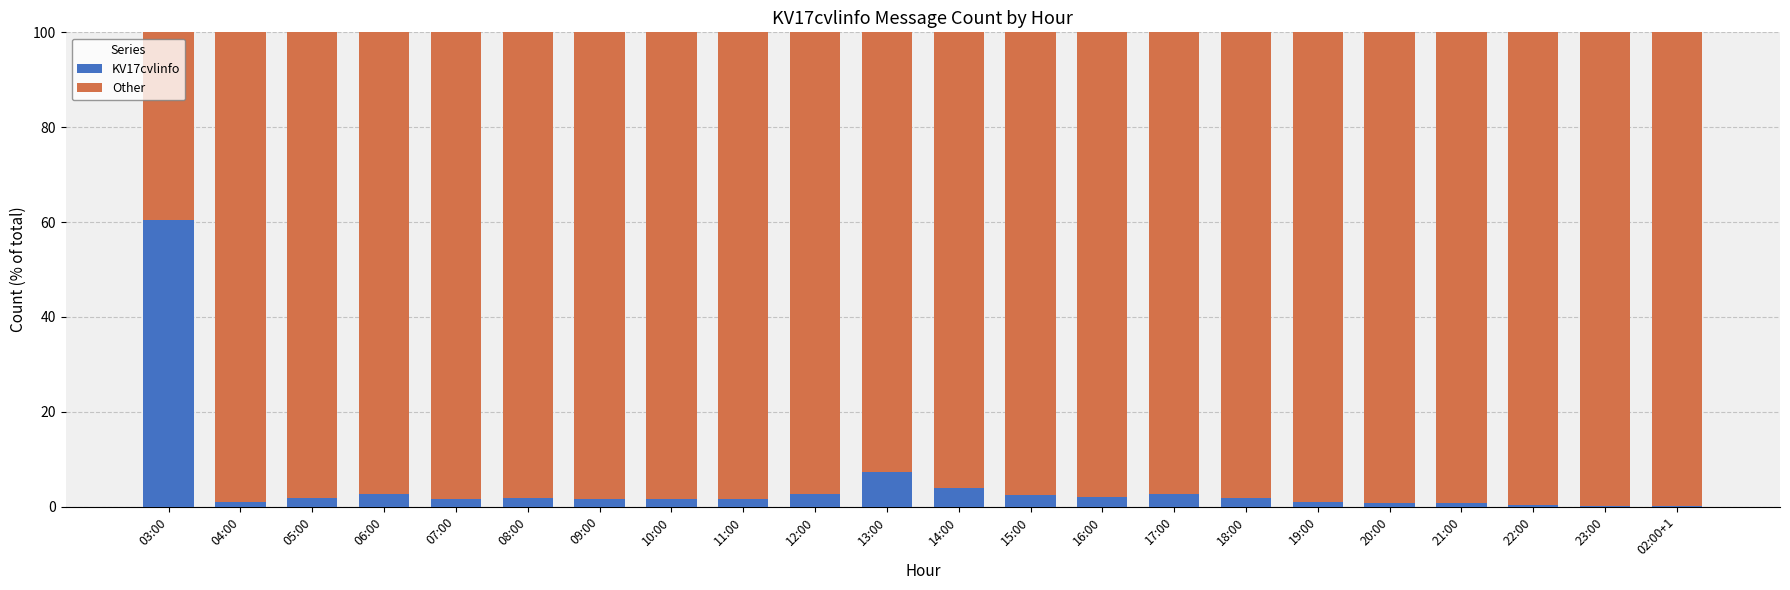

Where is KV17cvlinfo nearest to the value 30?

13:00